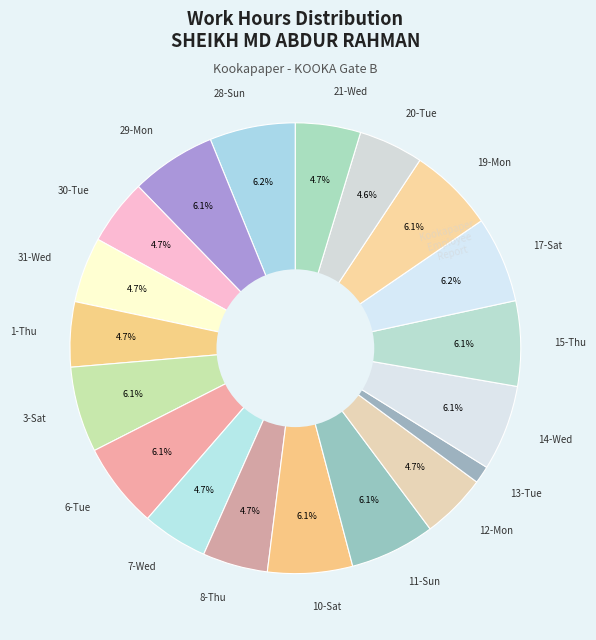

To the nearest percent, what percentage of the pie is 15-Thu?

6%